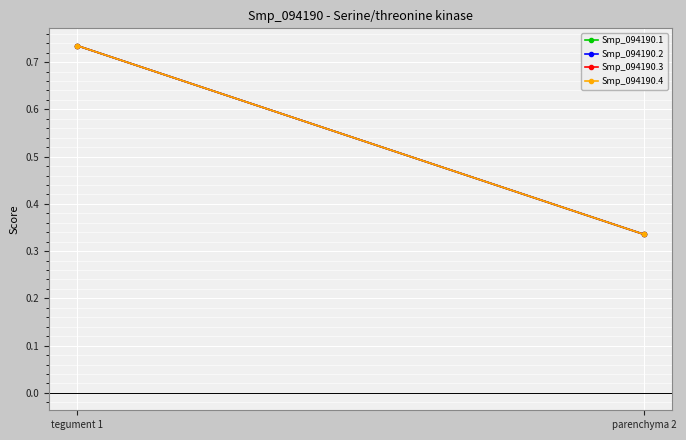

Which label corresponds to the smallest value in the chart?

parenchyma 2